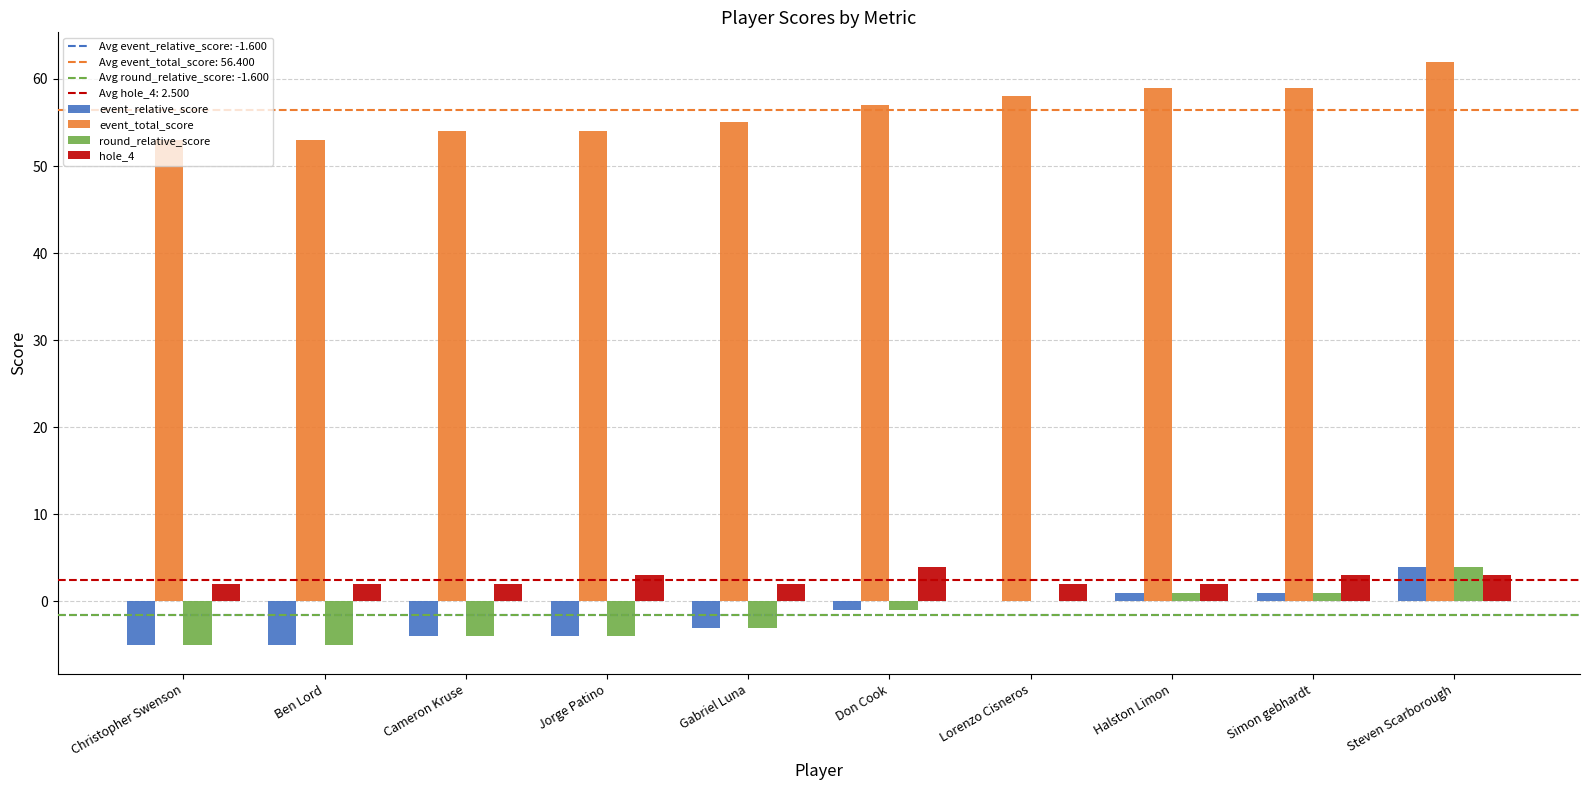

Which label corresponds to the largest value in the chart?

Steven Scarborough